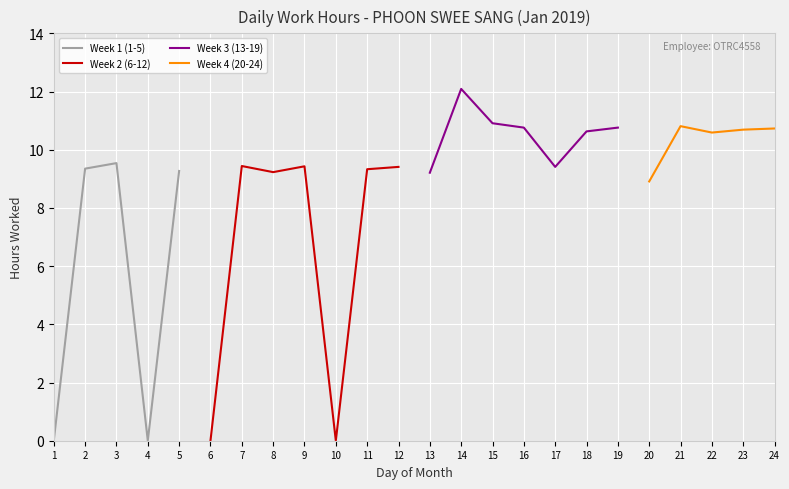

What is the highest value of the Week 1 (1-5) series?

9.5